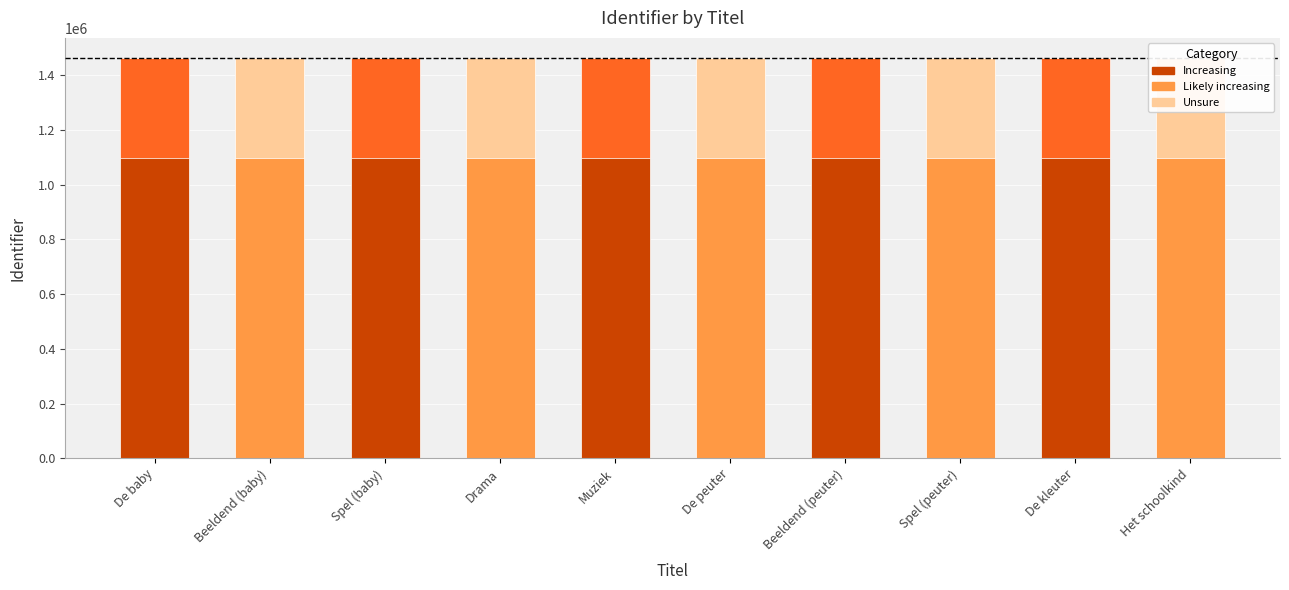

Read the value at Beeldend (peuter).

1463676